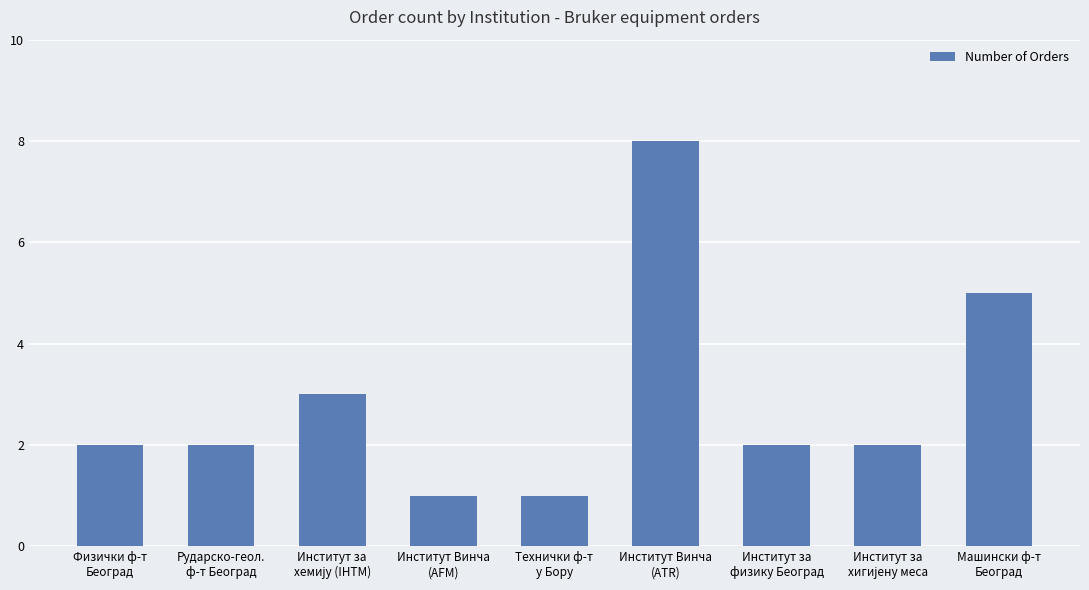

What is the value of the 7th bar from the left?

2